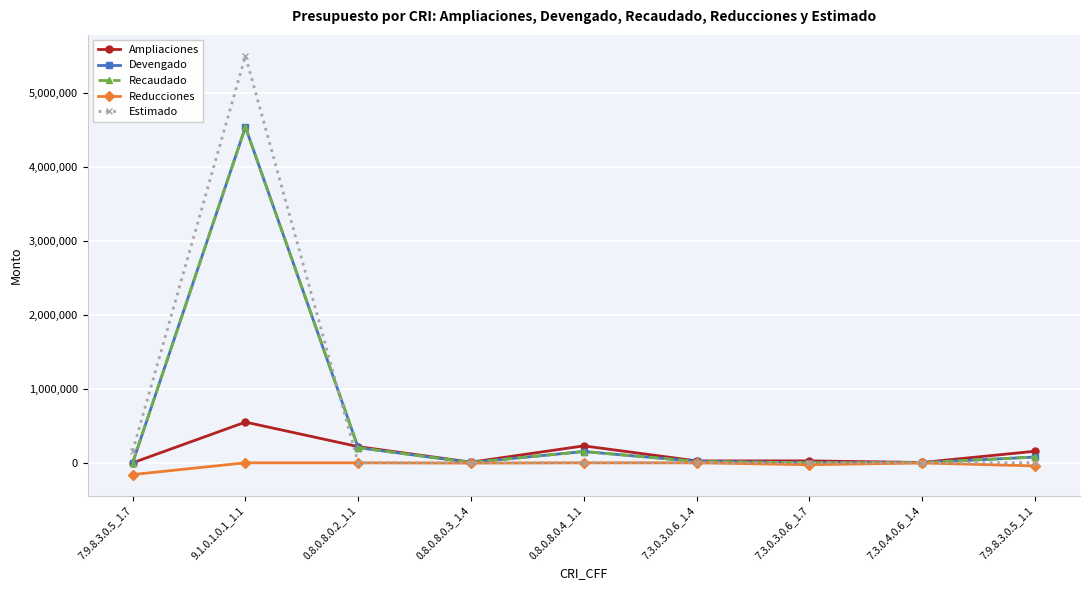

Does the chart have visible grid lines?

Yes